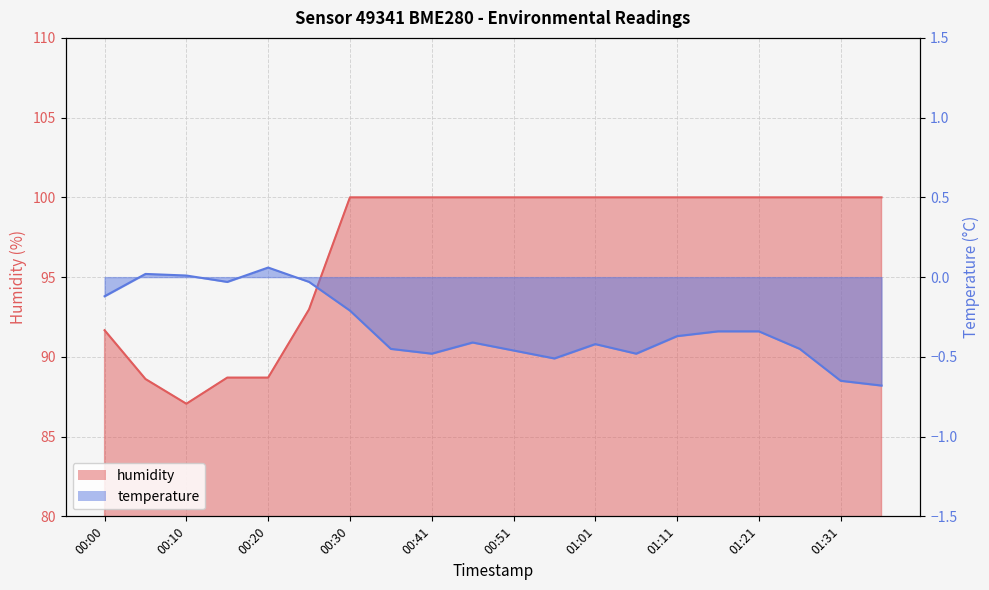

At 01:16, list the series in order from smallest to largest.

temperature, humidity